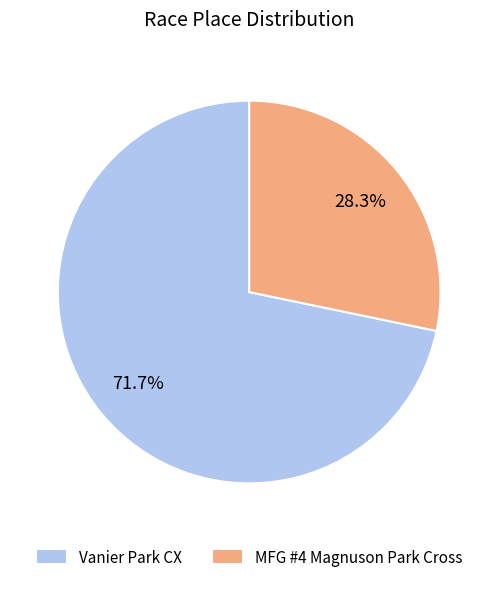

Rank the categories by value from lowest to highest.

MFG #4 Magnuson Park Cross, Vanier Park CX